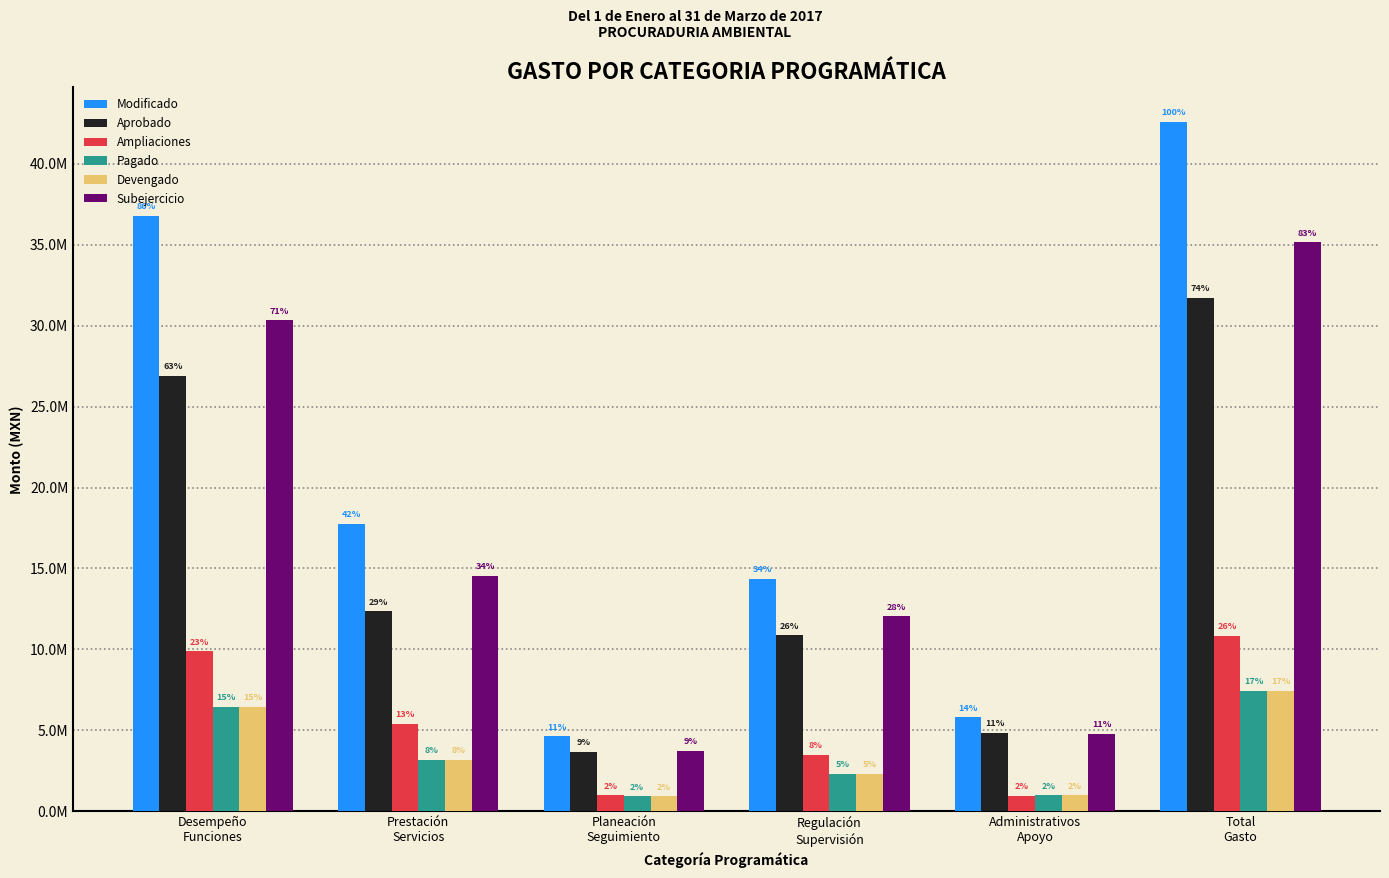

At which label does Aprobado reach its minimum?

Planeación
Seguimiento